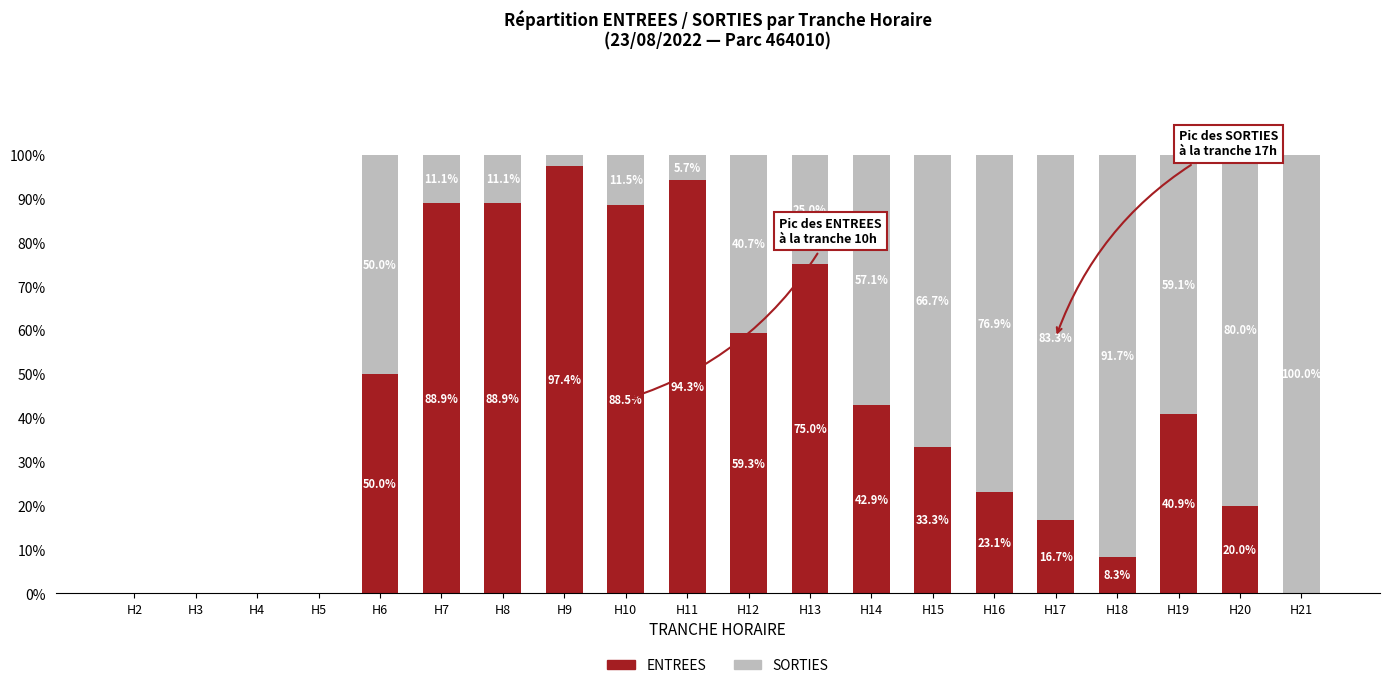

At which label does ENTREES first exceed 40?

H6